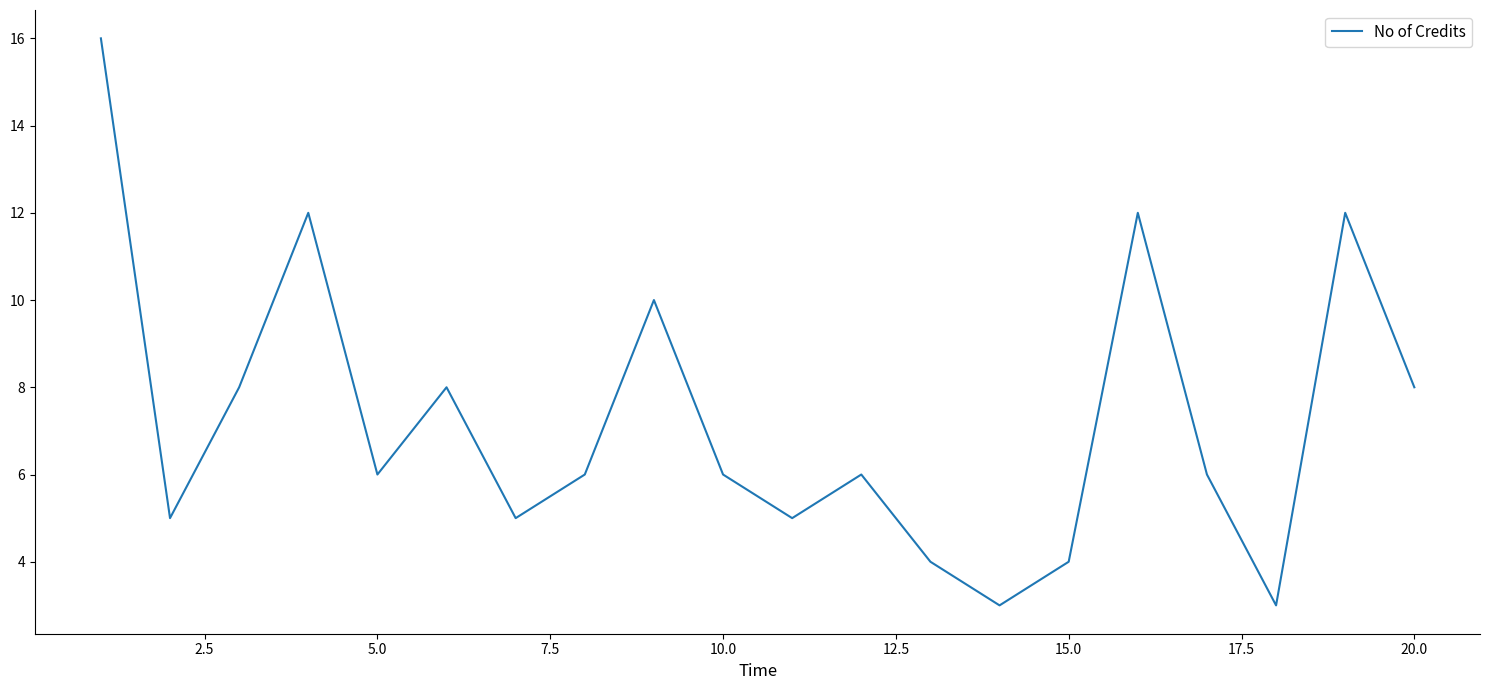

What is the maximum value shown in the chart?

16